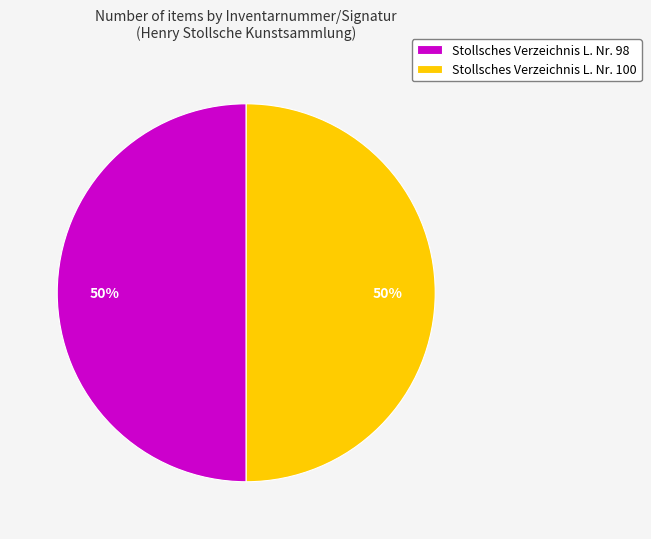

To the nearest percent, what is the combined percentage of Stollsches Verzeichnis L. Nr. 100 and Stollsches Verzeichnis L. Nr. 98?

100%